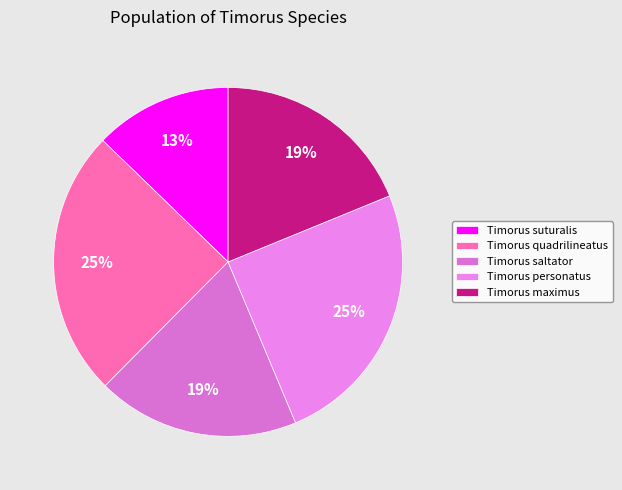

What percentage is NOT represented by Timorus personatus?

75.1%